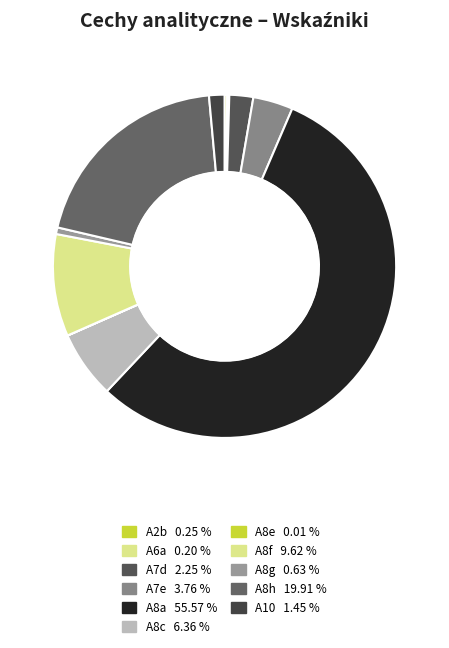

What is the total percentage of A7d and A8g?

2.9%